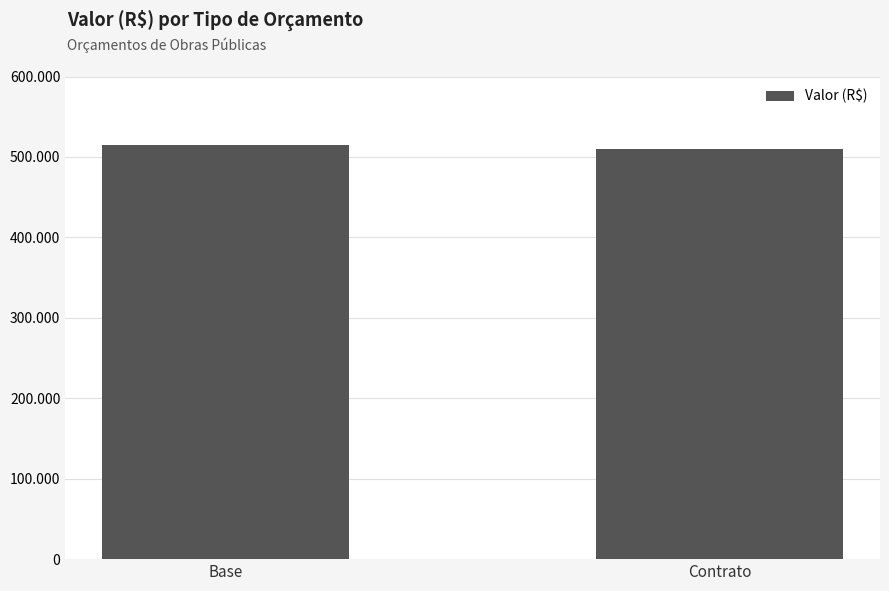

What is the ratio of the value at Base to the value at Contrato?

1.0